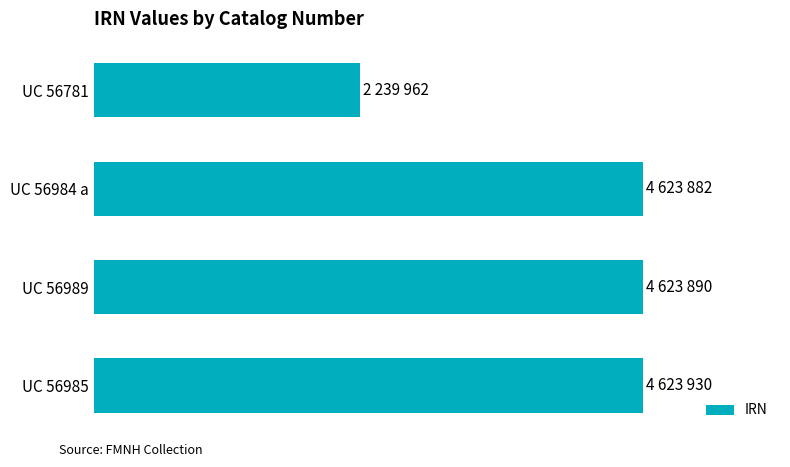

Does the chart contain any negative values?

No